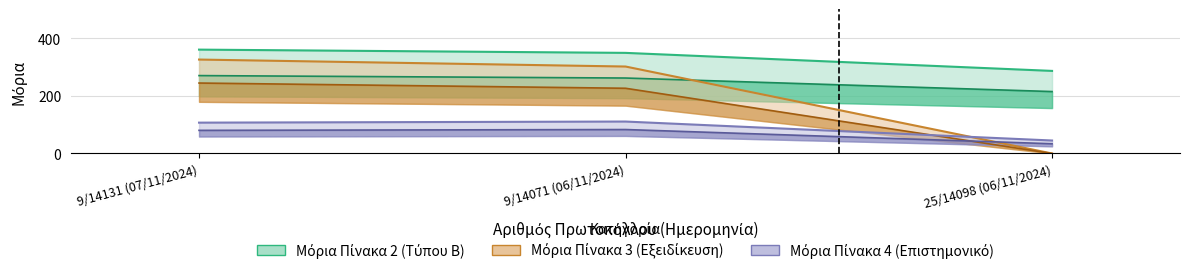

List the labels in order of Pinaka3 value, smallest first.

25/14098 (06/11/2024), 9/14071 (06/11/2024), 9/14131 (07/11/2024)